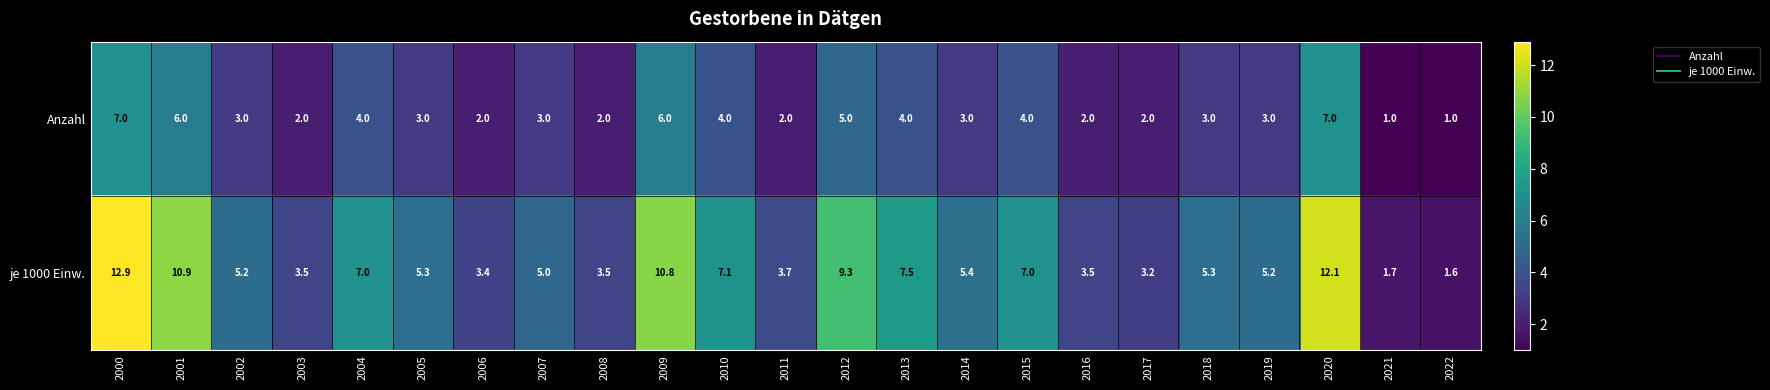

The value of je 1000 Einw. at 2014 is 7.3. True or false?

False